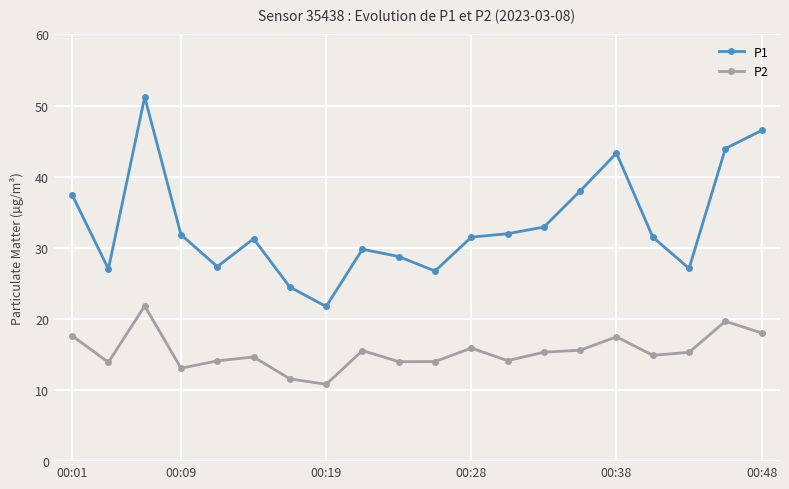

How many interior local valleys does the P1 series have?

5